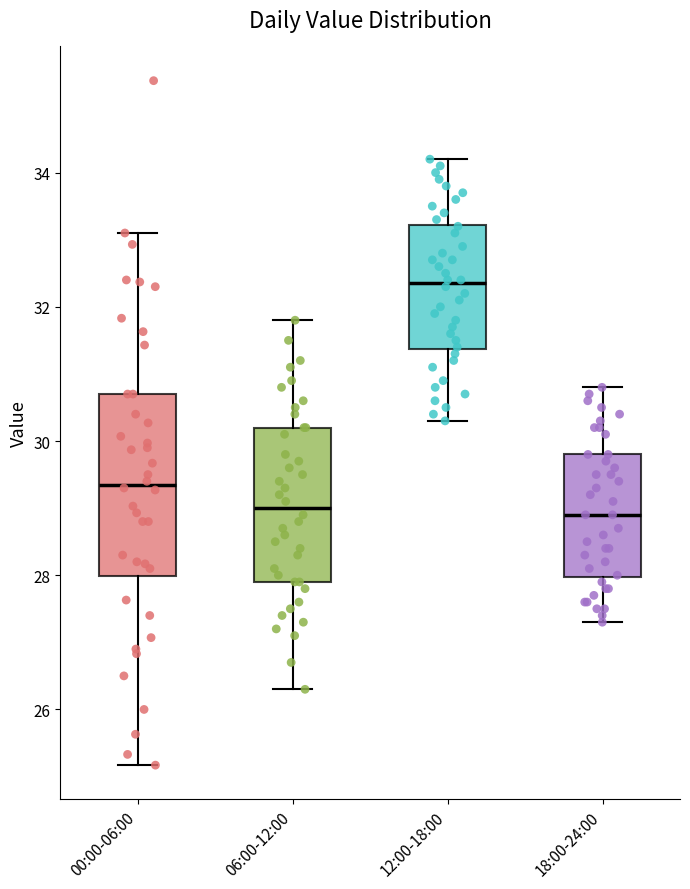

Where does the median line of the box for 12:00-18:00 sit on the y-axis? The values are not printed on the chart, so give them approximately, as read against the axis.

32.4